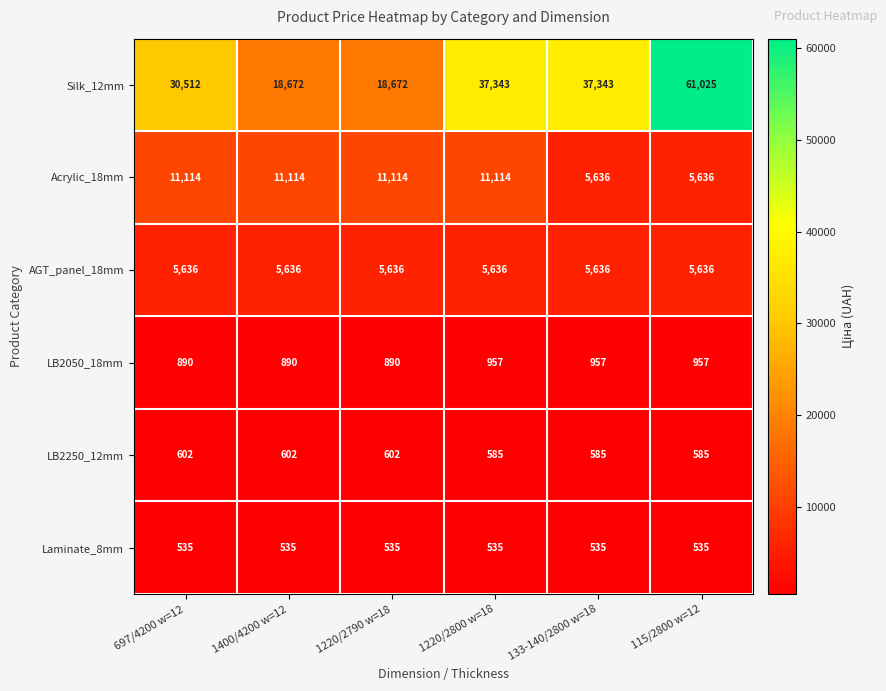

Which label corresponds to the largest value in the chart?

115/2800 w=12